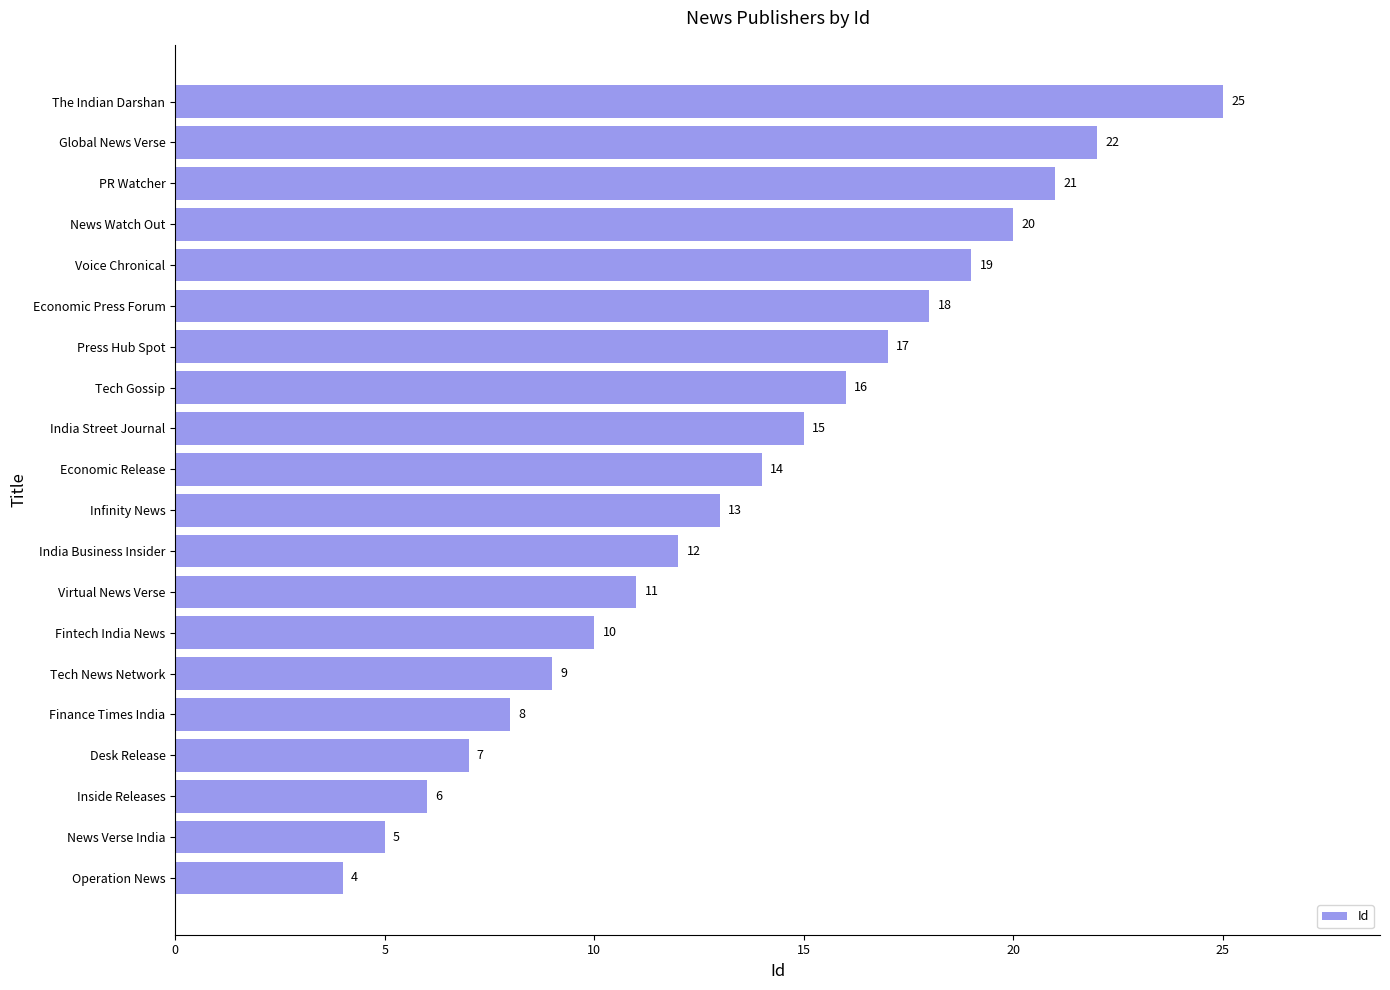

What is the difference between the maximum and second lowest values?

20